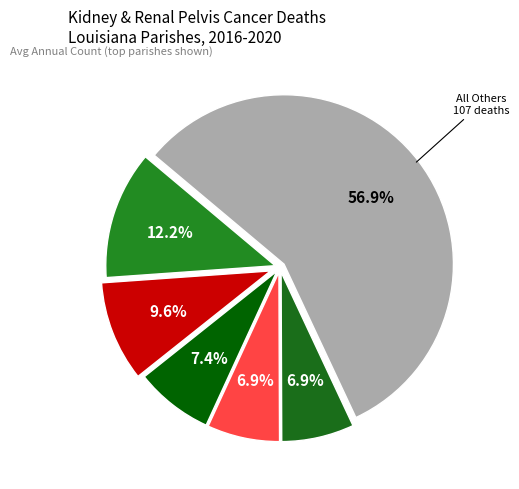

Count the number of slices in the pie.

6